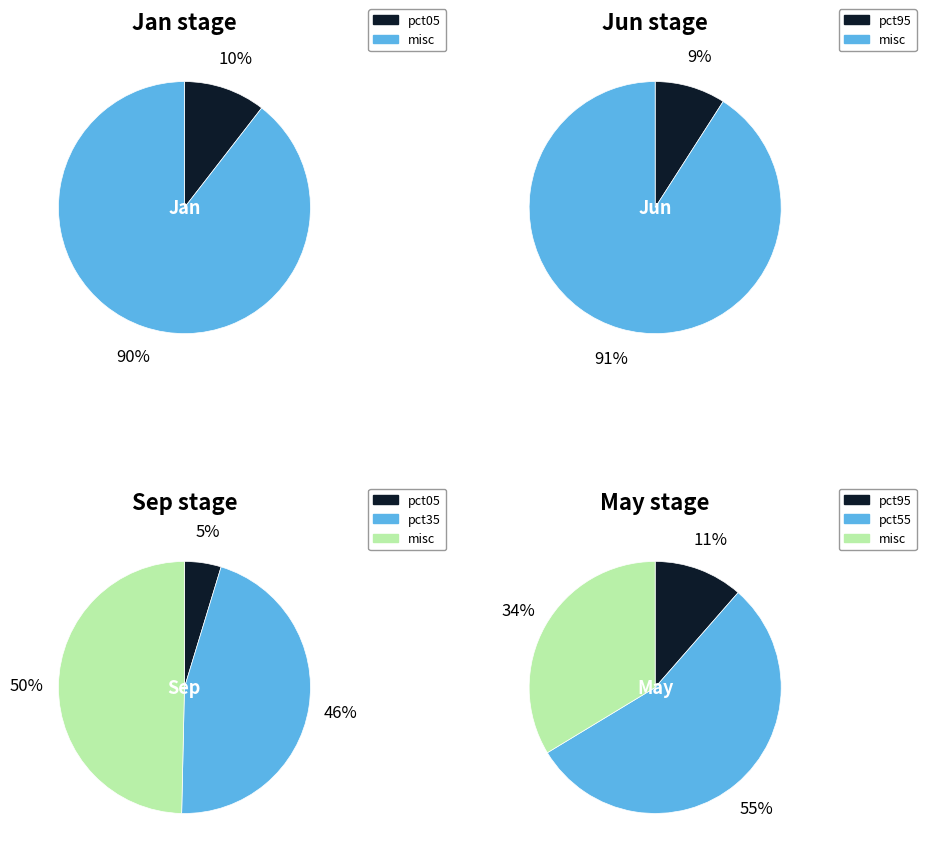

How many slices are in this pie chart?

10